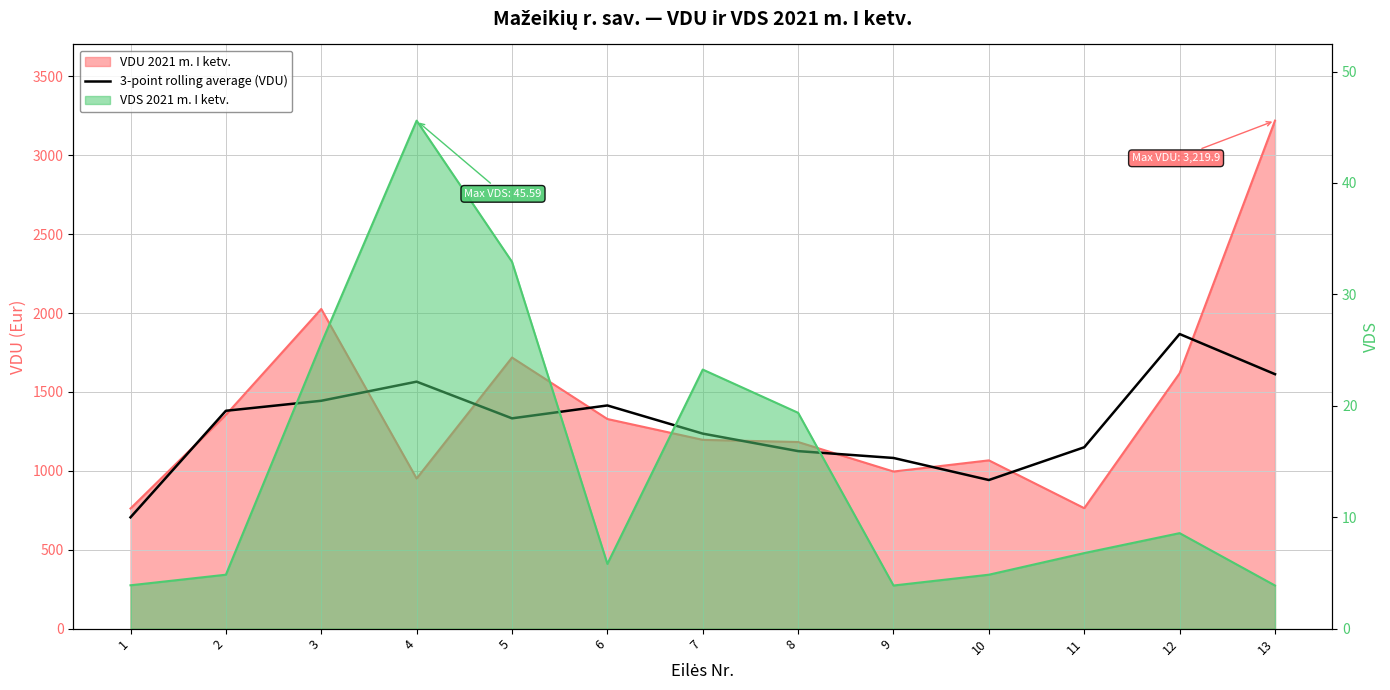

How many points are lower than both their immediate neighbors (excluding endpoints)?

2